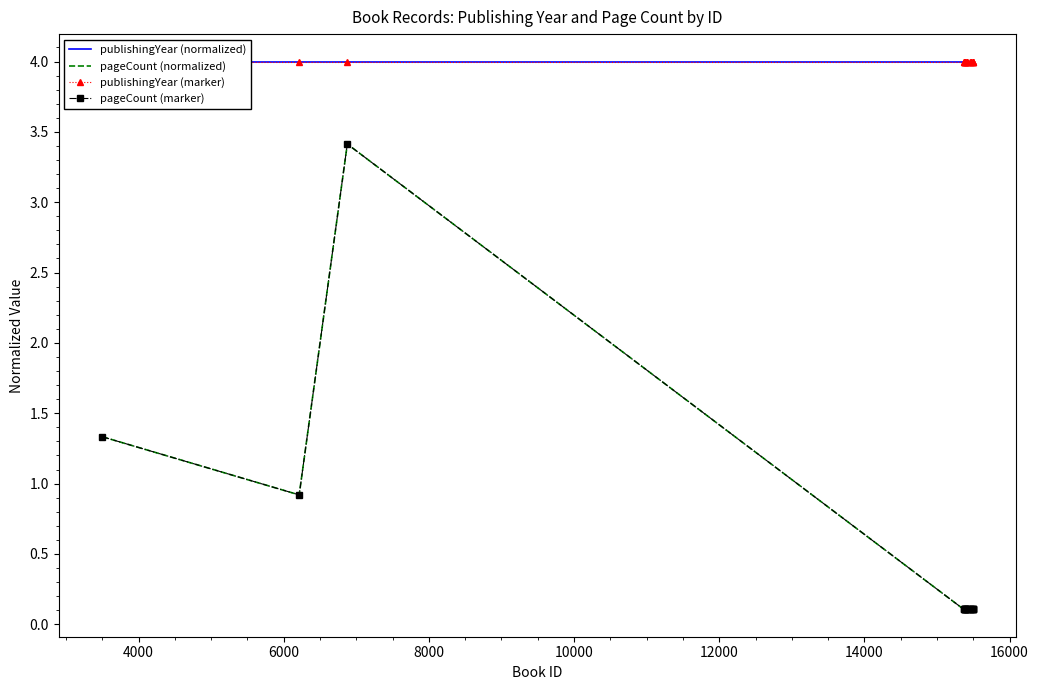

What is the smallest value displayed?

0.1